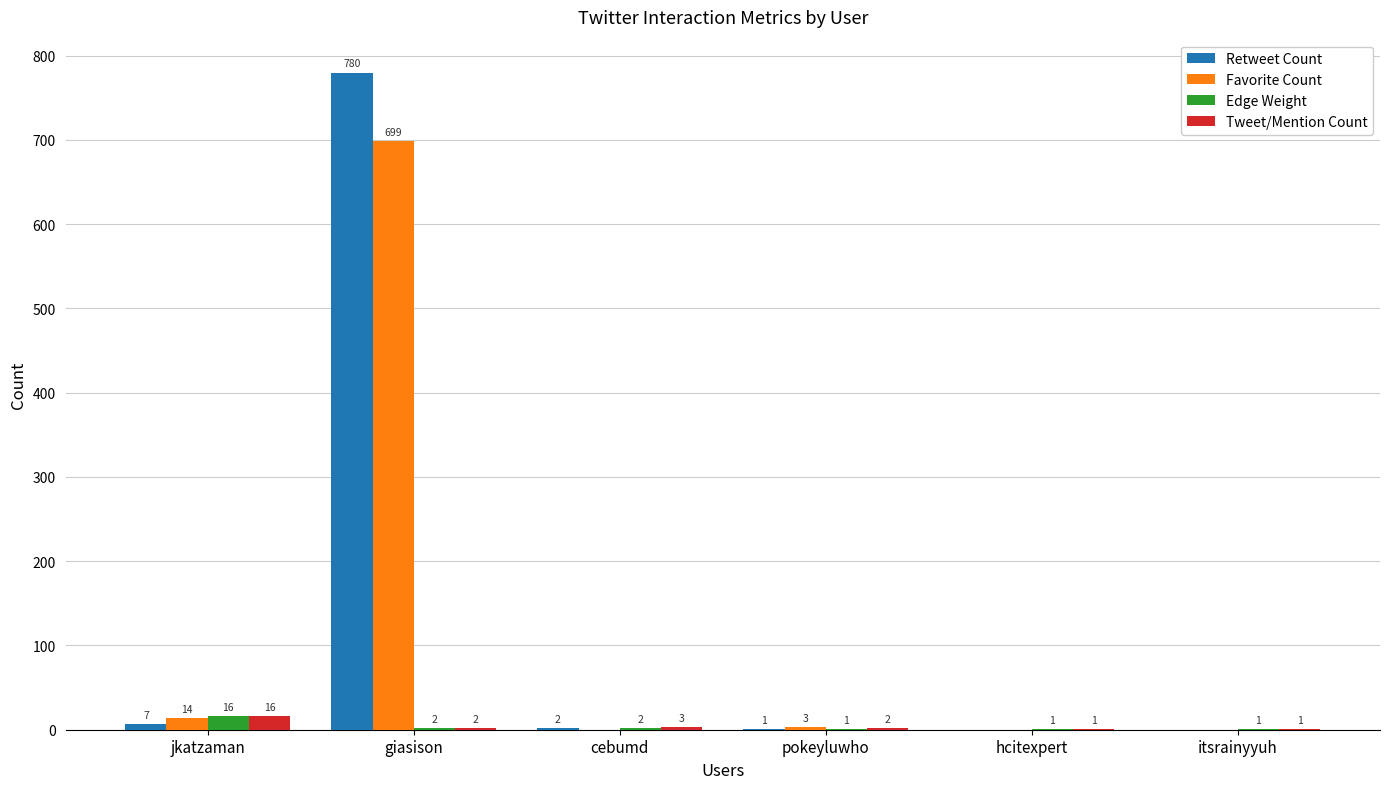

Reading right to left, what are all the values shown in this chart?

Retweet Count: itsrainyyuh=0	hcitexpert=0	pokeyluwho=1	cebumd=2	giasison=780	jkatzaman=7
Favorite Count: itsrainyyuh=0	hcitexpert=0	pokeyluwho=3	cebumd=0	giasison=699	jkatzaman=14
Edge Weight: itsrainyyuh=1	hcitexpert=1	pokeyluwho=1	cebumd=2	giasison=2	jkatzaman=16
Tweet/Mention Count: itsrainyyuh=1	hcitexpert=1	pokeyluwho=2	cebumd=3	giasison=2	jkatzaman=16